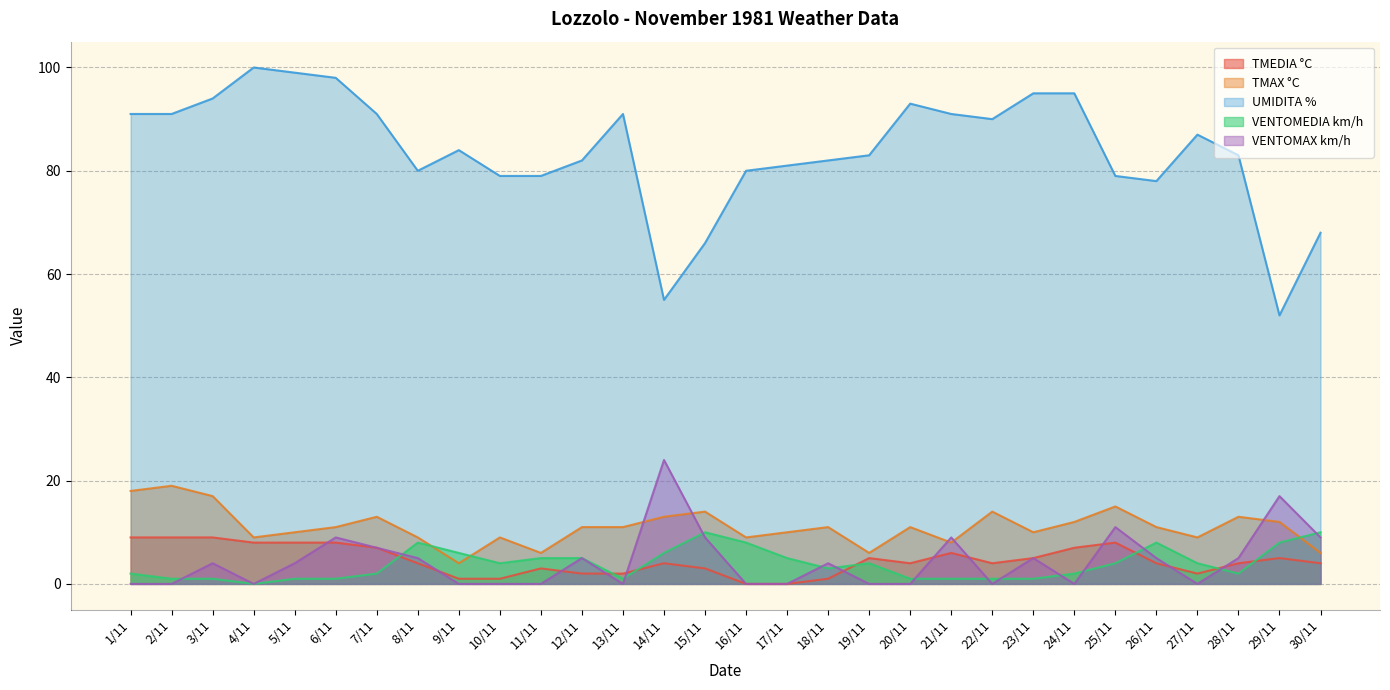

Reading right to left, list all the values displayed in this chart.

TMEDIA °C: 4	5	4	2	4	8	7	5	4	6	4	5	1	0	0	3	4	2	2	3	1	1	4	7	8	8	8	9	9	9
TMAX °C: 6	12	13	9	11	15	12	10	14	8	11	6	11	10	9	14	13	11	11	6	9	4	9	13	11	10	9	17	19	18
UMIDITA %: 68	52	83	87	78	79	95	95	90	91	93	83	82	81	80	66	55	91	82	79	79	84	80	91	98	99	100	94	91	91
VENTOMEDIA km/h: 10	8	2	4	8	4	2	1	1	1	1	4	3	5	8	10	6	1	5	5	4	6	8	2	1	1	0	1	1	2
VENTOMAX km/h: 9	17	5	0	5	11	0	5	0	9	0	0	4	0	0	9	24	0	5	0	0	0	5	7	9	4	0	4	0	0